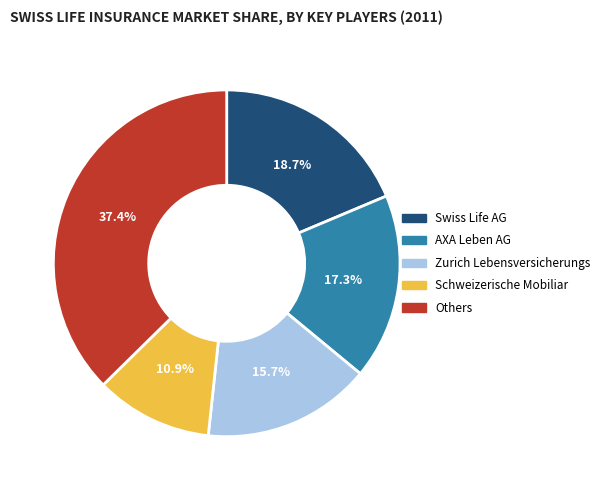

Is there any slice that represents more than half of the pie?

No